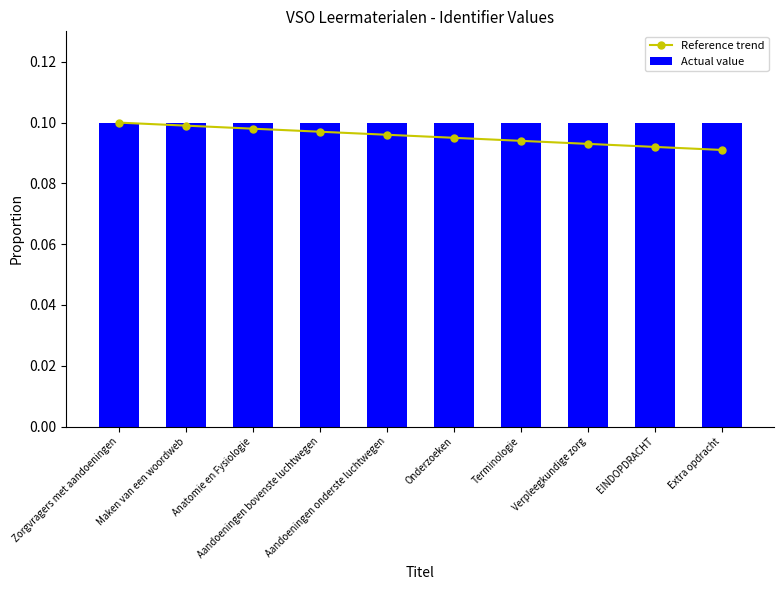

Reading left to right, list all the values displayed in this chart.

Reference trend: Zorgvragers met aandoeningen=0.1	Maken van een woordweb=0.1	Anatomie en Fysiologie=0.1	Aandoeningen bovenste luchtwegen=0.1	Aandoeningen onderste luchtwegen=0.1	Onderzoeken=0.1	Terminologie=0.1	Verpleegkundige zorg=0.1	EINDOPDRACHT=0.1	Extra opdracht=0.1
Actual value: Zorgvragers met aandoeningen=0.1	Maken van een woordweb=0.1	Anatomie en Fysiologie=0.1	Aandoeningen bovenste luchtwegen=0.1	Aandoeningen onderste luchtwegen=0.1	Onderzoeken=0.1	Terminologie=0.1	Verpleegkundige zorg=0.1	EINDOPDRACHT=0.1	Extra opdracht=0.1